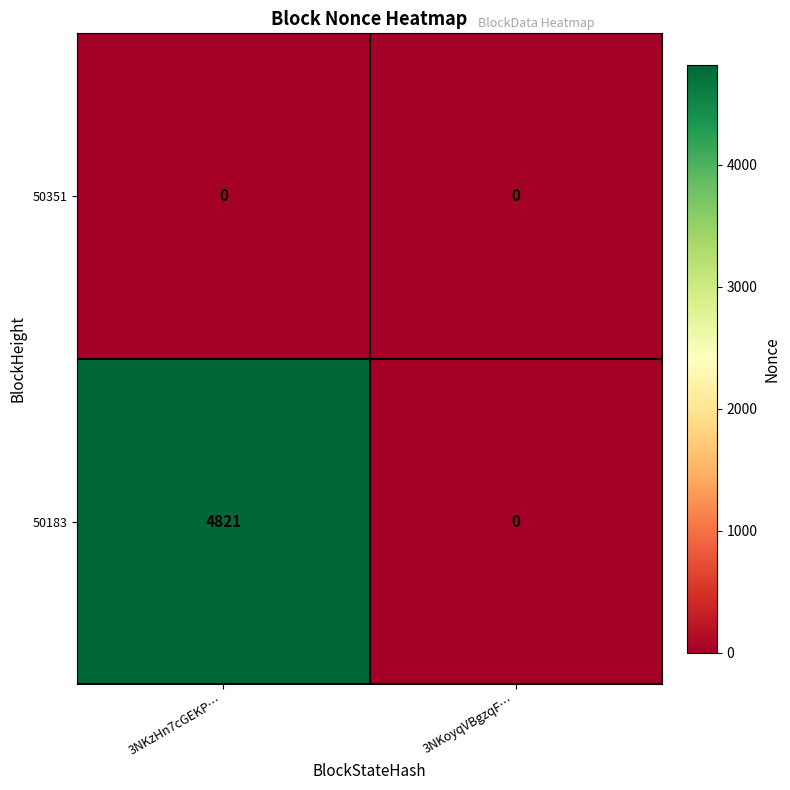

At which category is the sum across all series the highest?

3NKzHn7cGEKP…